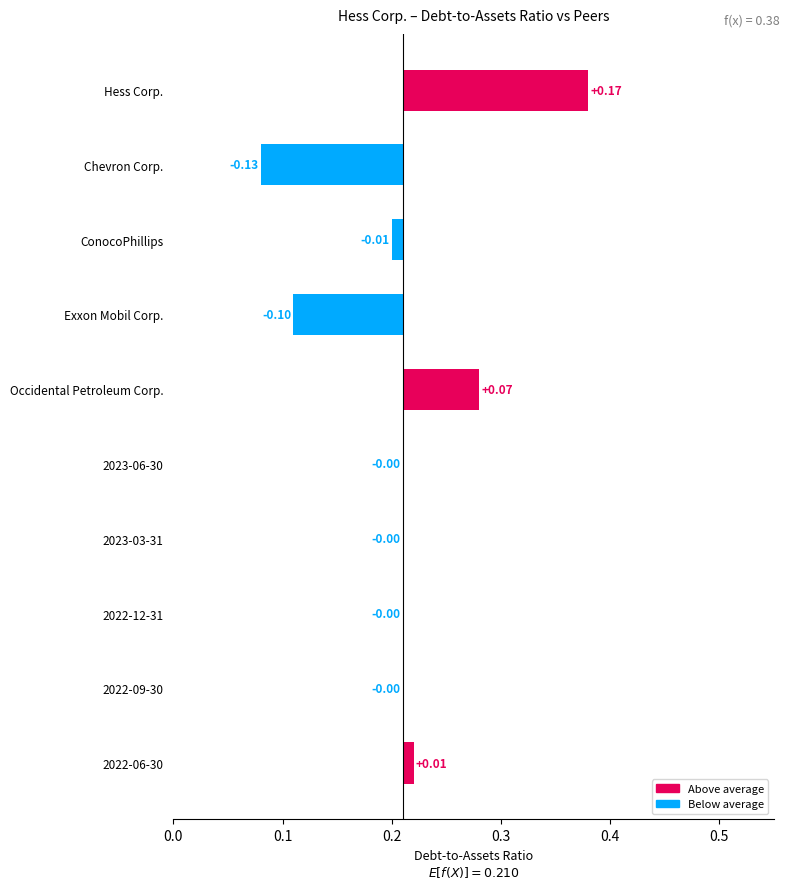

Which has a higher value, Chevron Corp. or Exxon Mobil Corp.?

Exxon Mobil Corp.